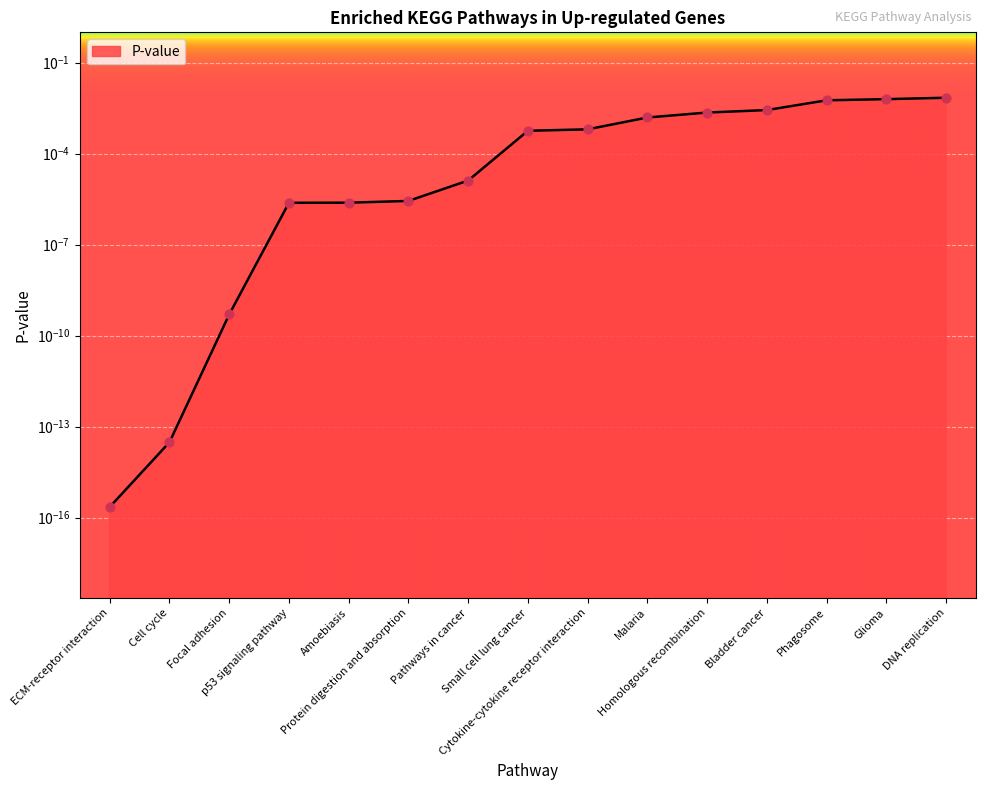

Between Cytokine-cytokine receptor interaction and Pathways in cancer, which is larger?

Cytokine-cytokine receptor interaction